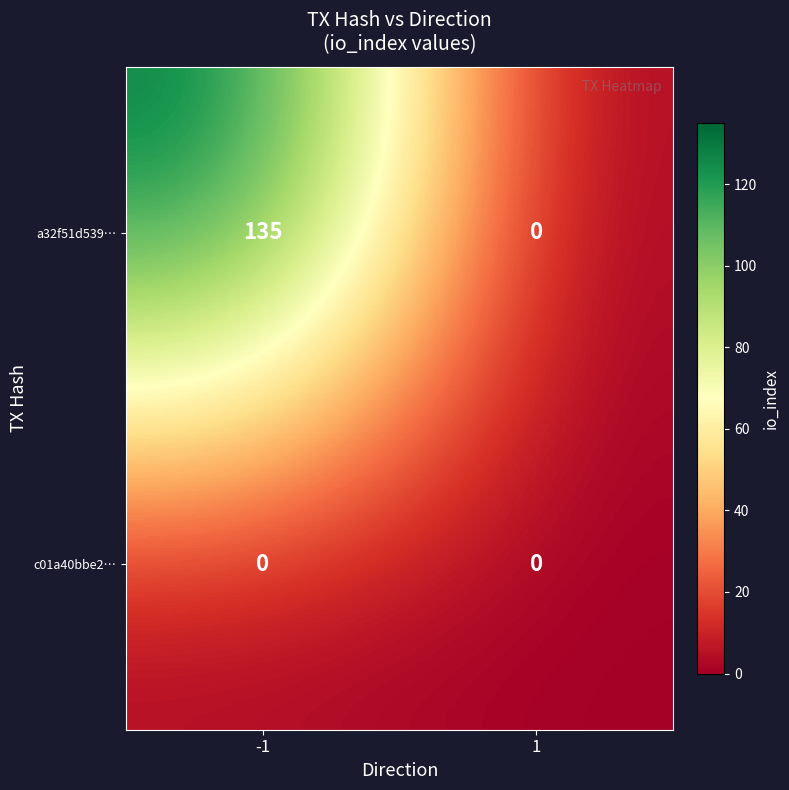

What is the maximum value for a32f51d539…?

135